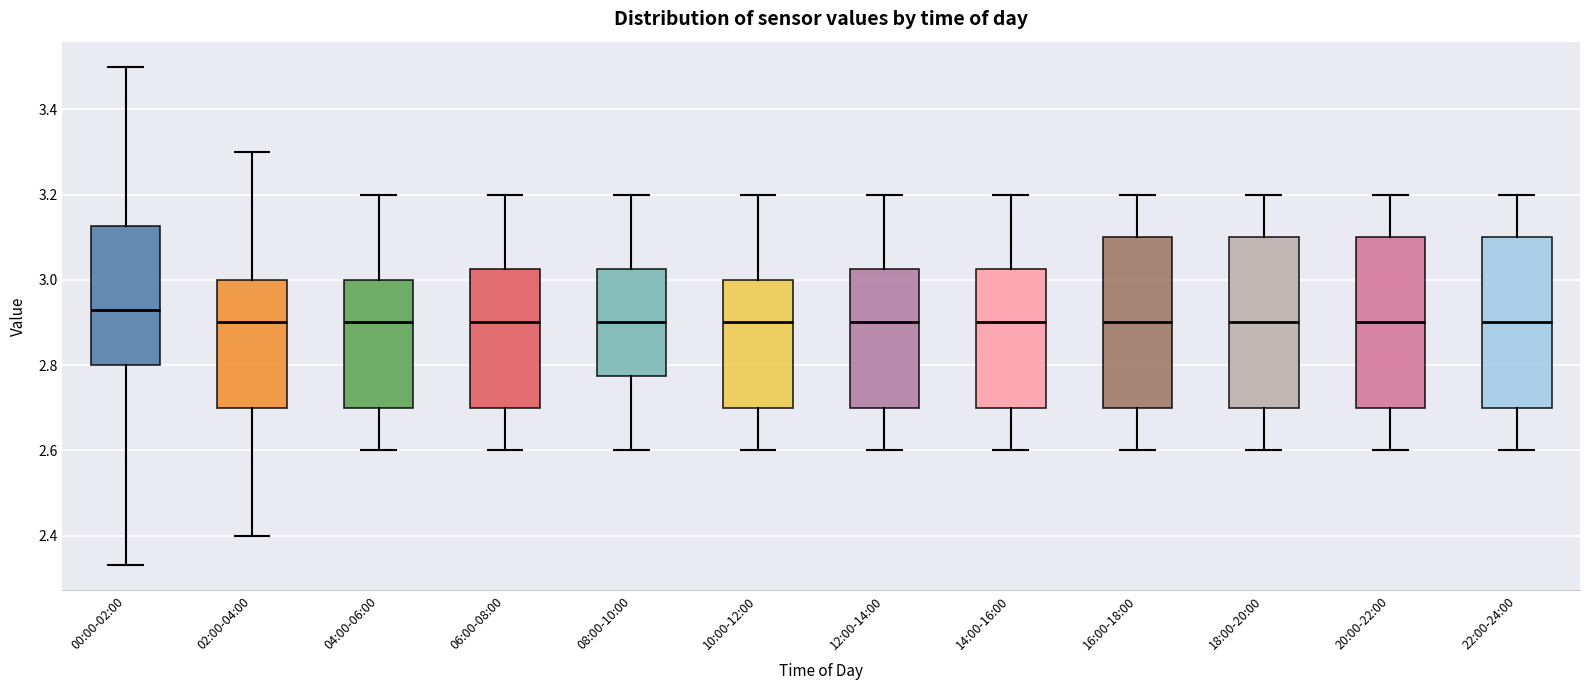

Where does the upper whisker of the box for 04:00-06:00 end on the y-axis? The values are not printed on the chart, so give them approximately, as read against the axis.

3.20